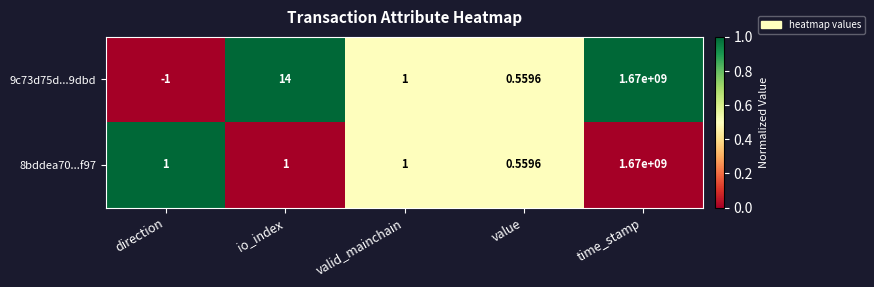

List the labels in order of 9c73d75d...9dbd value, largest first.

time_stamp, io_index, valid_mainchain, value, direction